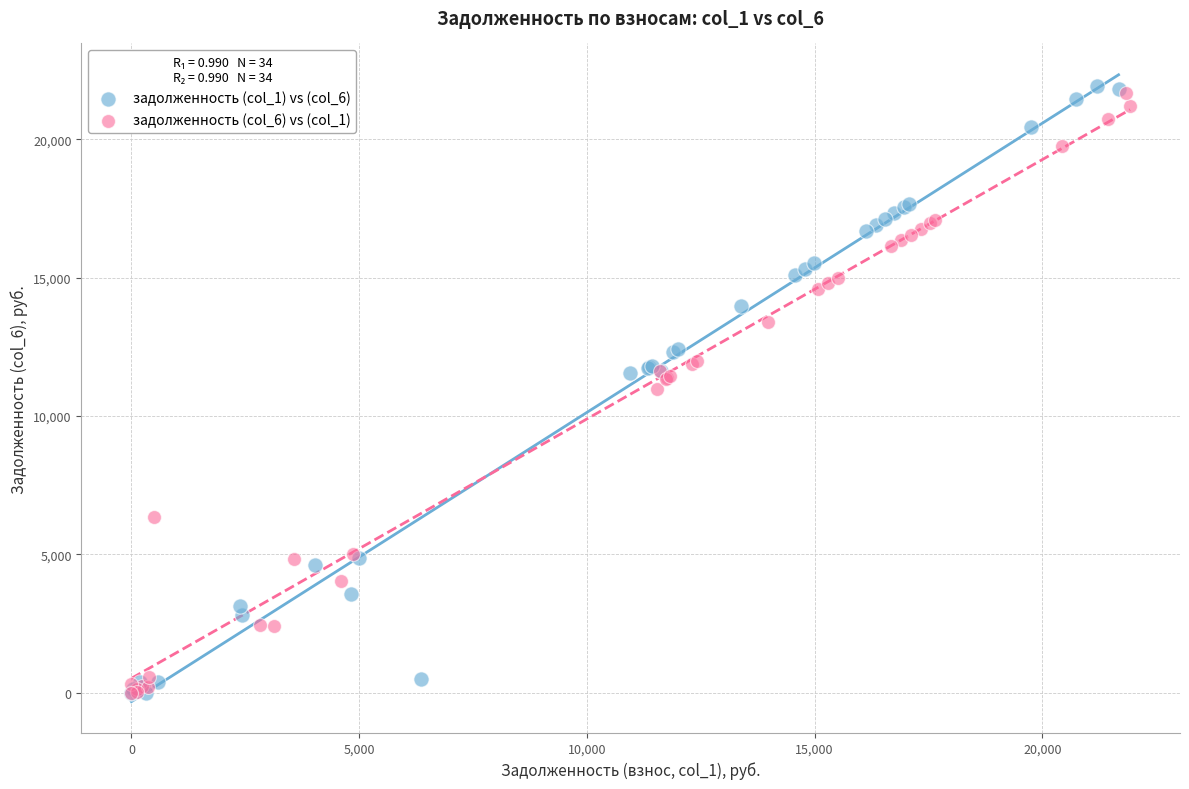

Which series has the largest Y range (max minus min)?

задолженность (col_1) vs (col_6)